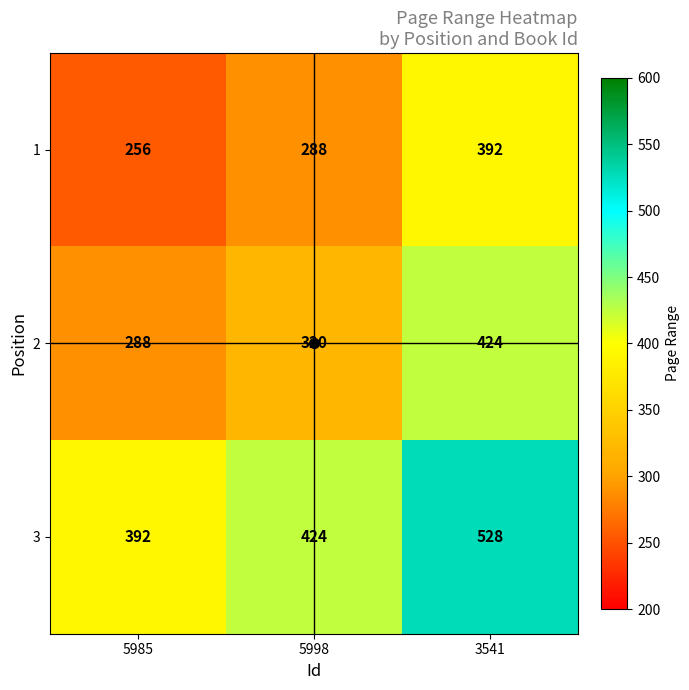

List the series in order of their overall mean, lowest first.

1, 2, 3